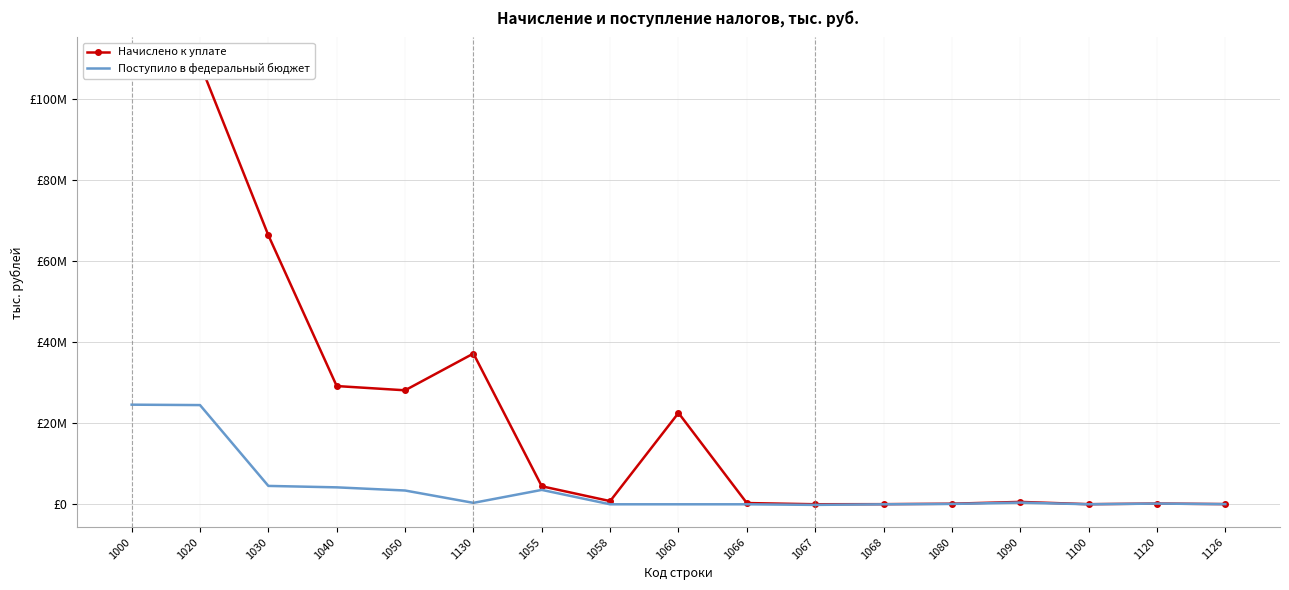

What are all the series names shown in the legend?

Начислено к уплате, Поступило в федеральный бюджет